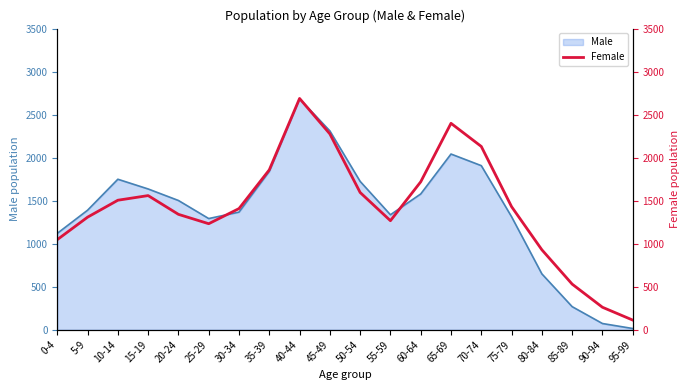

Does the chart have visible grid lines?

No